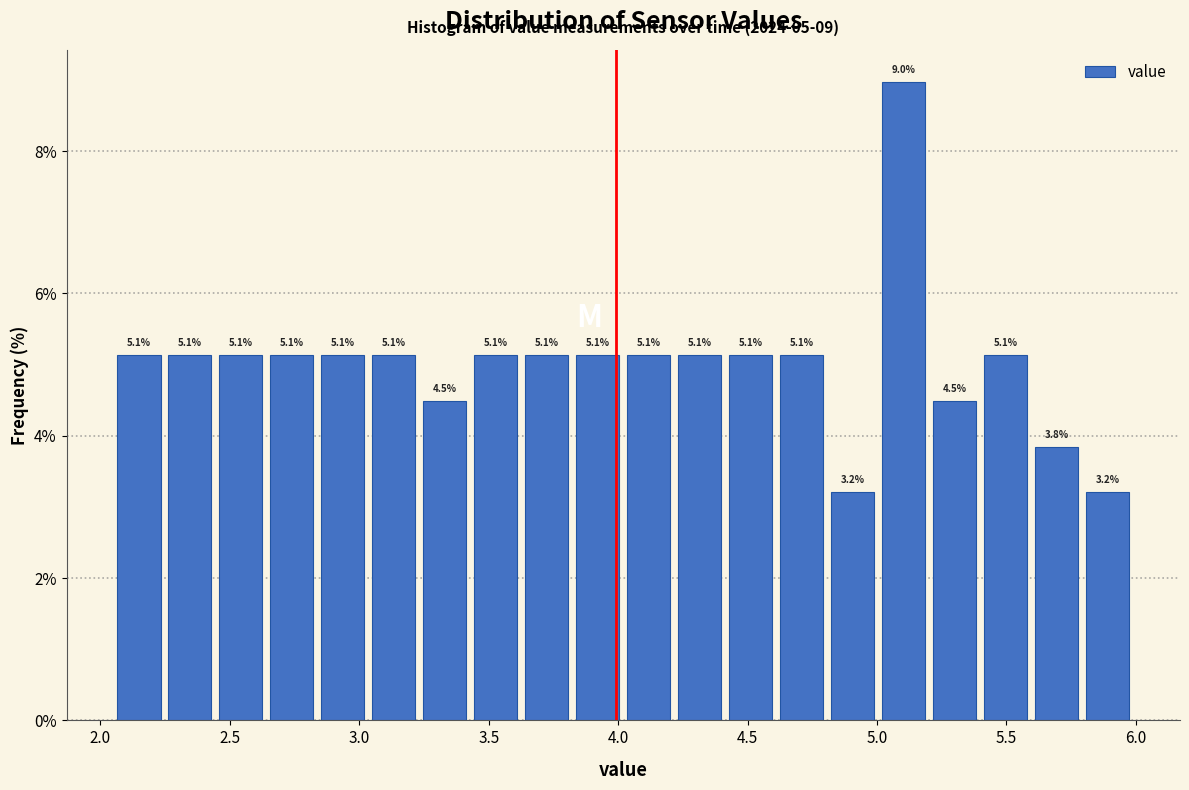

Read against the x-axis, roughly where is the centre of the tallest bar?

5.10